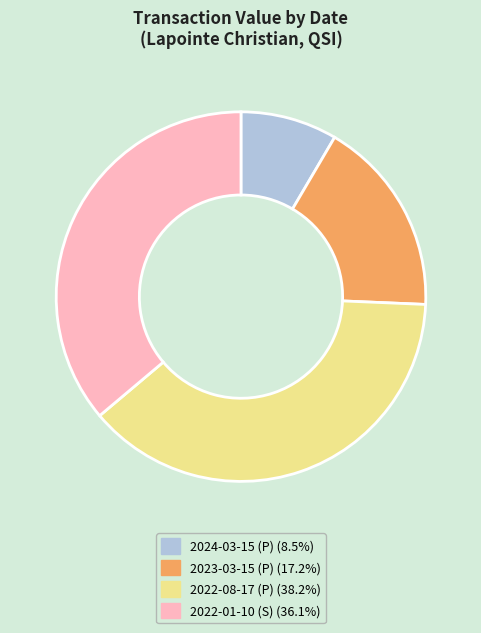

Do 2024-03-15 (P) (8.5%) and 2022-01-10 (S) (36.1%) together represent more than half of the pie?

No